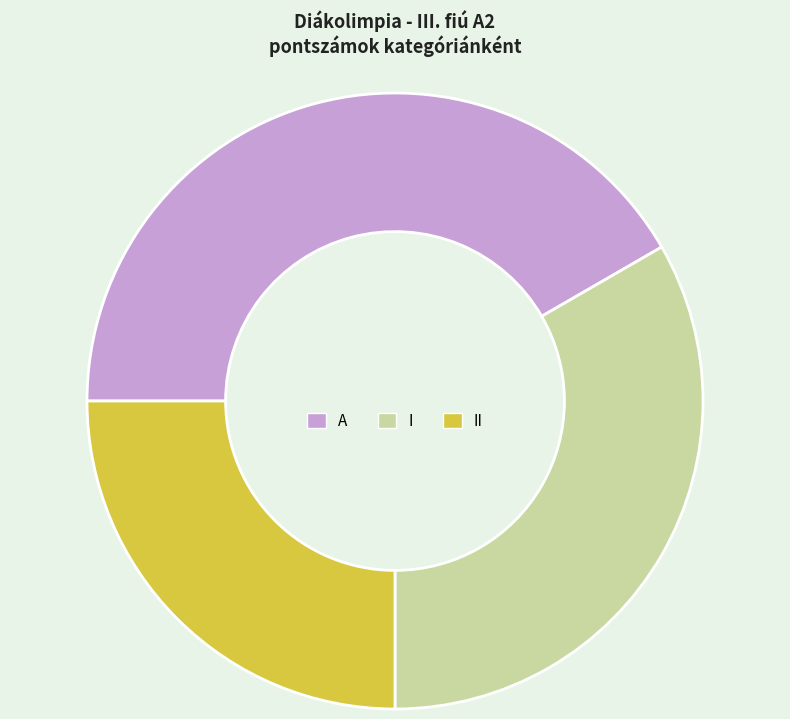

Which category has the smallest portion of the pie?

II